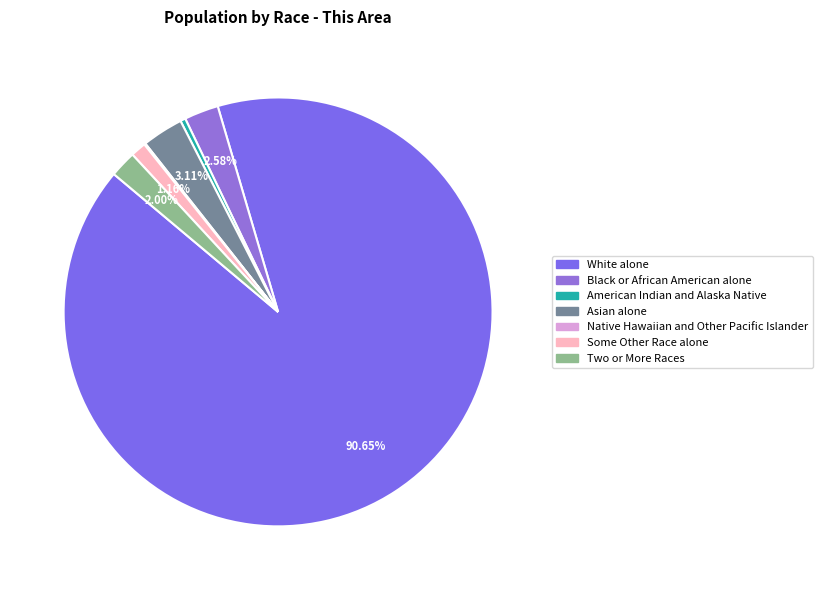

Rank the categories by value from lowest to highest.

Native Hawaiian and Other Pacific Islander, American Indian and Alaska Native, Some Other Race alone, Two or More Races, Black or African American alone, Asian alone, White alone